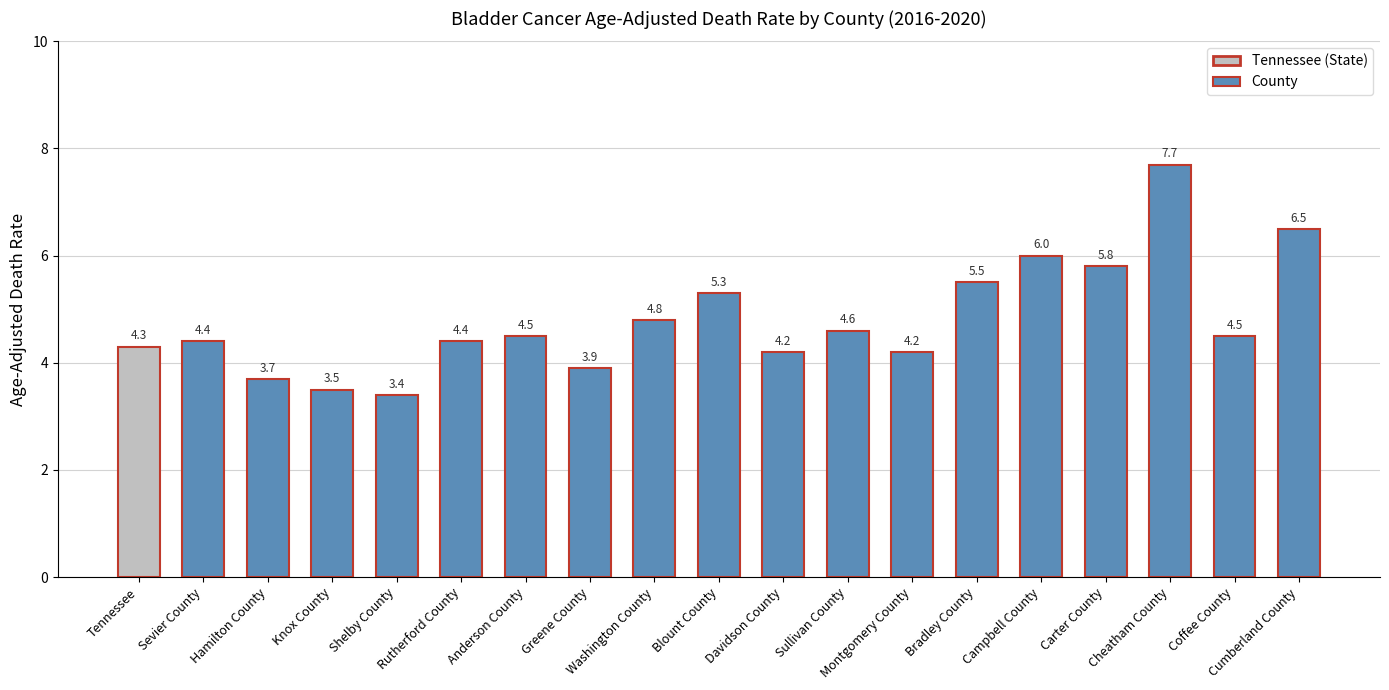

Reading right to left, transcribe all the data shown in this chart.

6.5	4.5	7.7	5.8	6.0	5.5	4.2	4.6	4.2	5.3	4.8	3.9	4.5	4.4	3.4	3.5	3.7	4.4	4.3